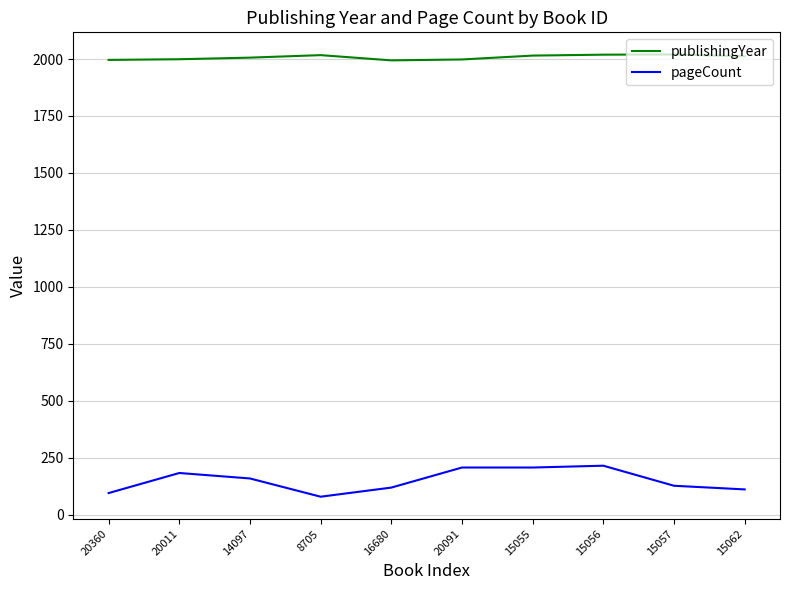

What position from the right is 20091?

5